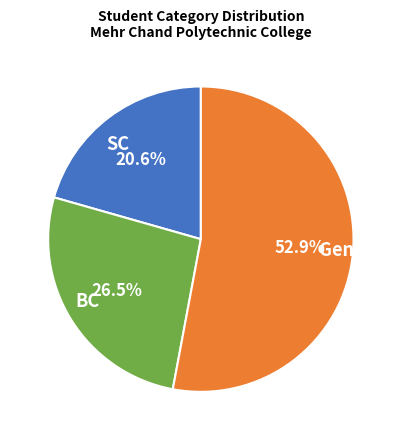

What portion of the pie excludes BC?

73.5%